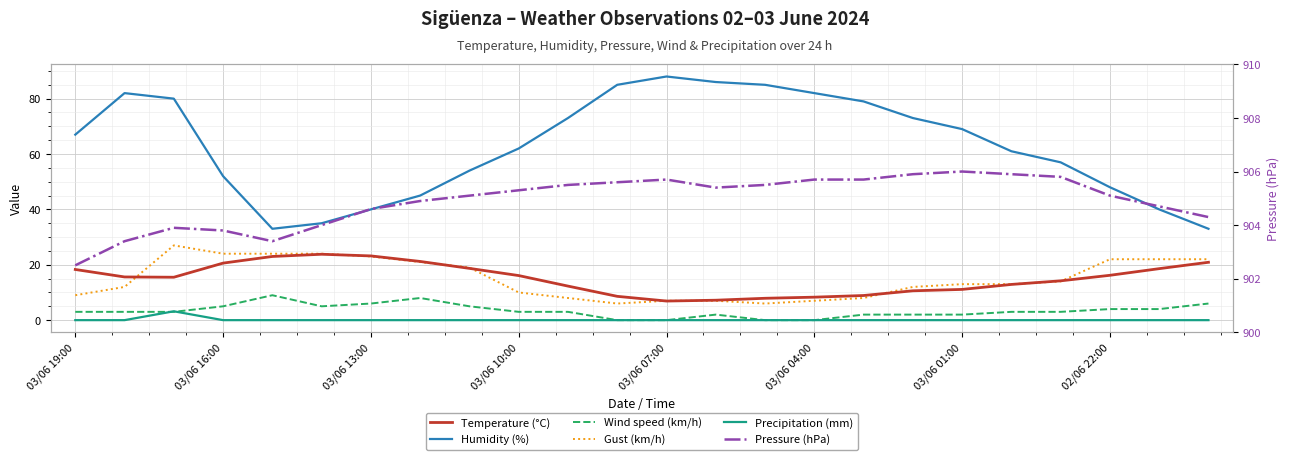

What are all the series names shown in the legend?

Temperature (°C), Humidity (%), Wind speed (km/h), Gust (km/h), Precipitation (mm), Pressure (hPa)